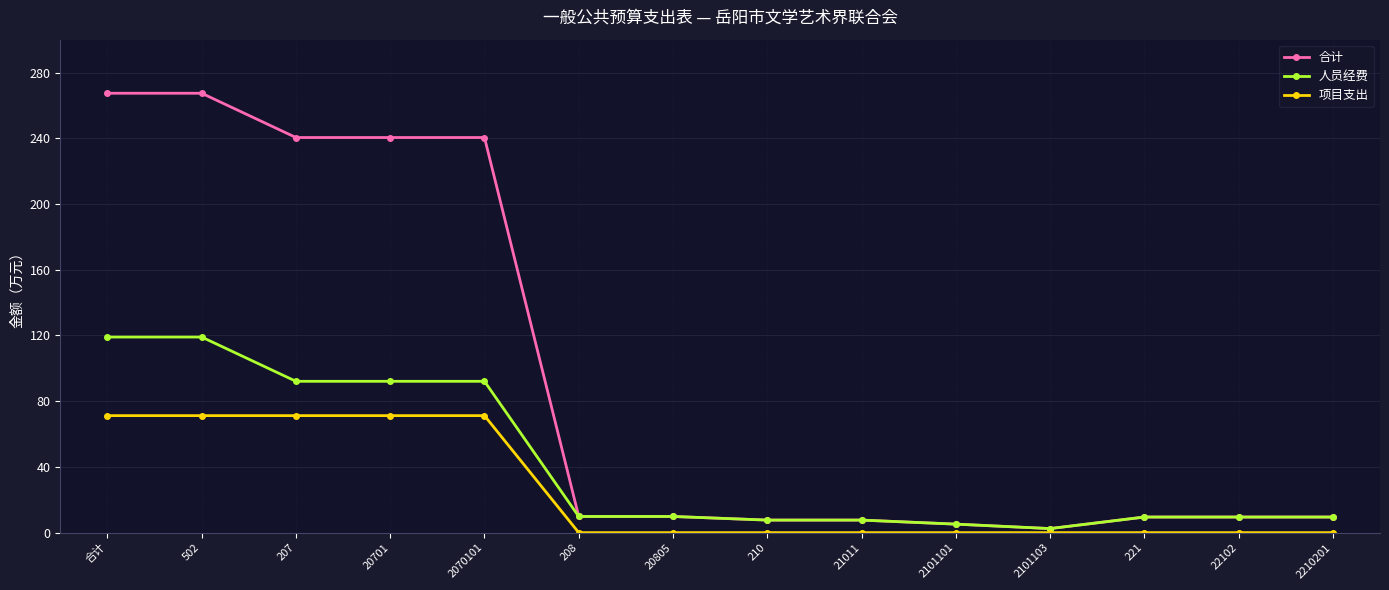

Rank the series by their average value, from lowest to highest.

项目支出, 人员经费, 合计